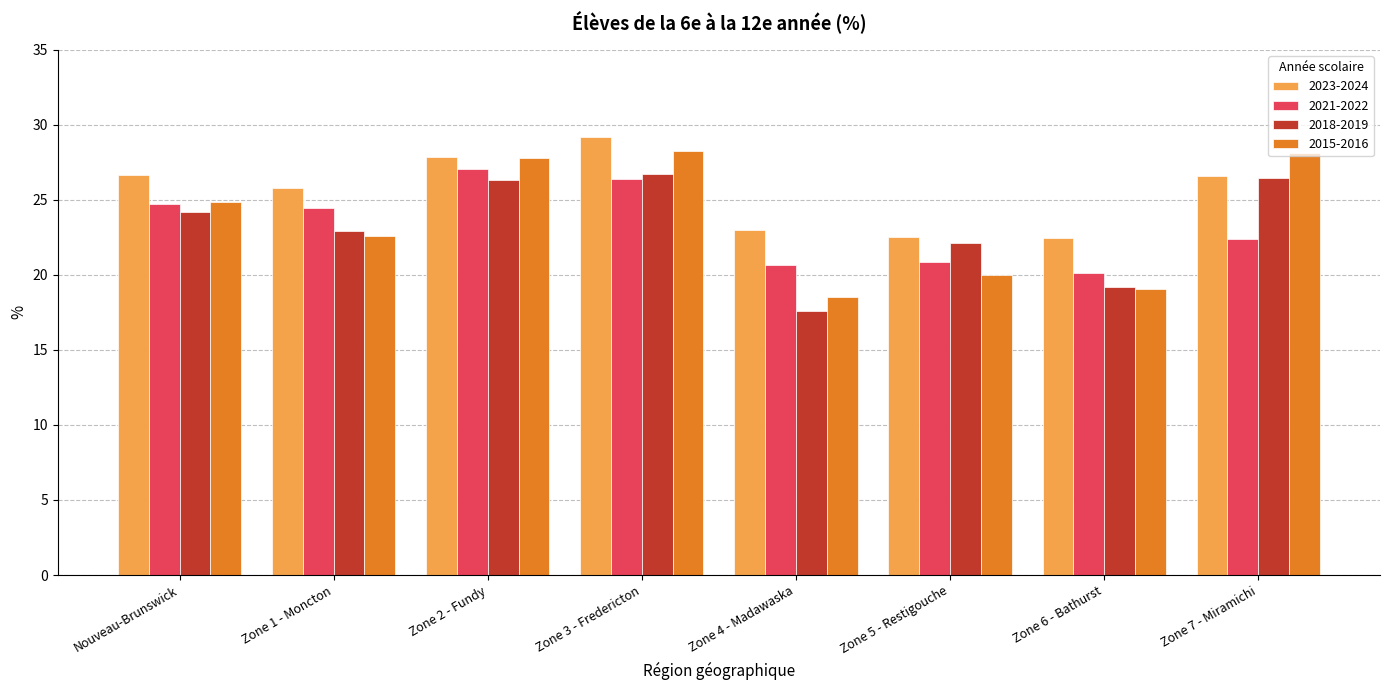

How many series are shown in this chart?

4